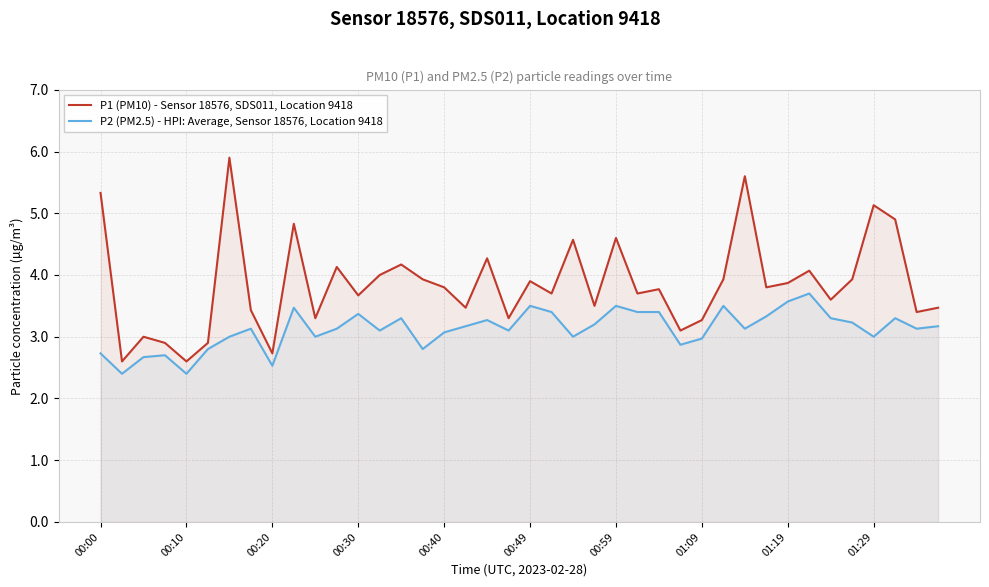

What is the spread (max minus min) of values at 00:40?

0.7